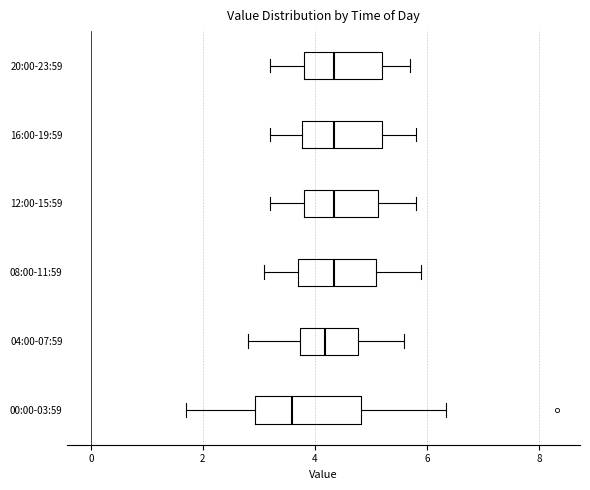

Reading bottom to top, transcribe this box plot: for each box, give where its median line is, the range the box spans, and where its two whiskers end, as read against the x-axis. The values are not printed on the chart, so give them approximately, as read against the axis.

00:00-03:59: median 3.6, box 3.0 to 4.8, whiskers 1.8 to 6.4
04:00-07:59: median 4.2, box 3.8 to 4.8, whiskers 2.8 to 5.6
08:00-11:59: median 4.4, box 3.8 to 5.2, whiskers 3.2 to 6.0
12:00-15:59: median 4.4, box 3.8 to 5.2, whiskers 3.2 to 5.8
16:00-19:59: median 4.4, box 3.8 to 5.2, whiskers 3.2 to 5.8
20:00-23:59: median 4.4, box 3.8 to 5.2, whiskers 3.2 to 5.8